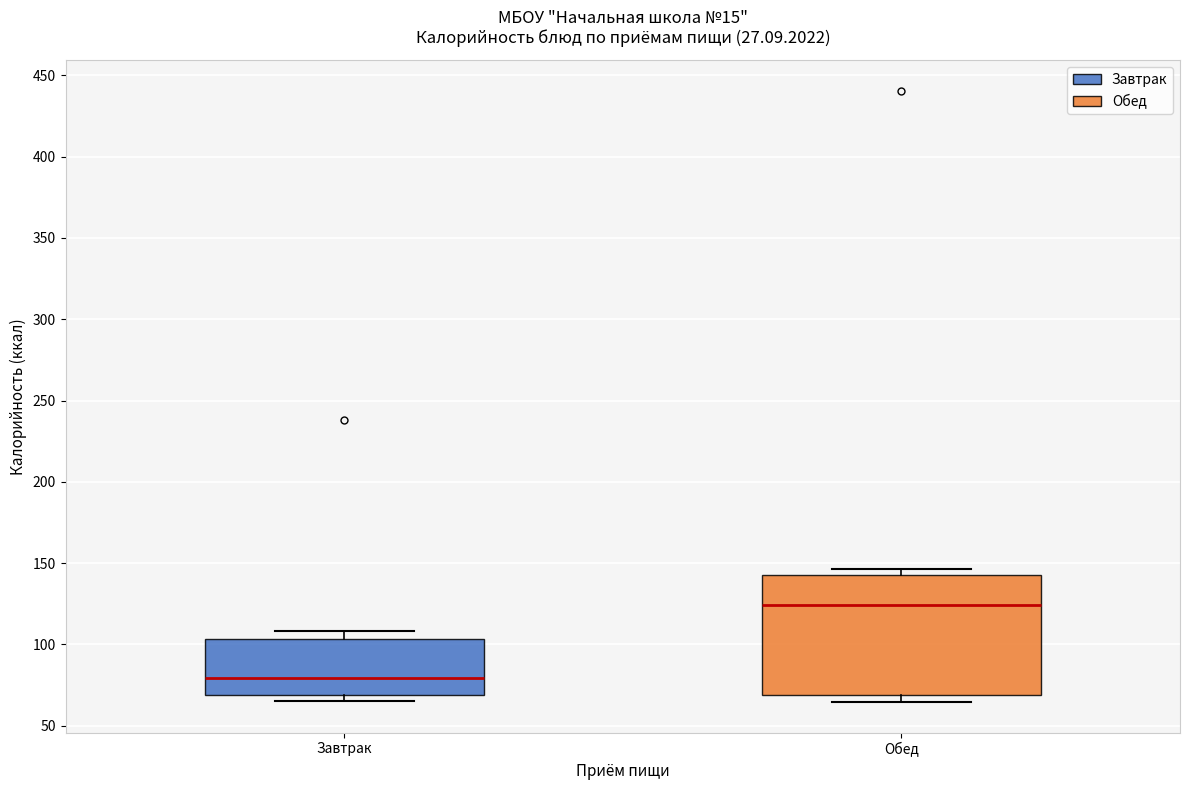

Which box has the highest median line?

Обед